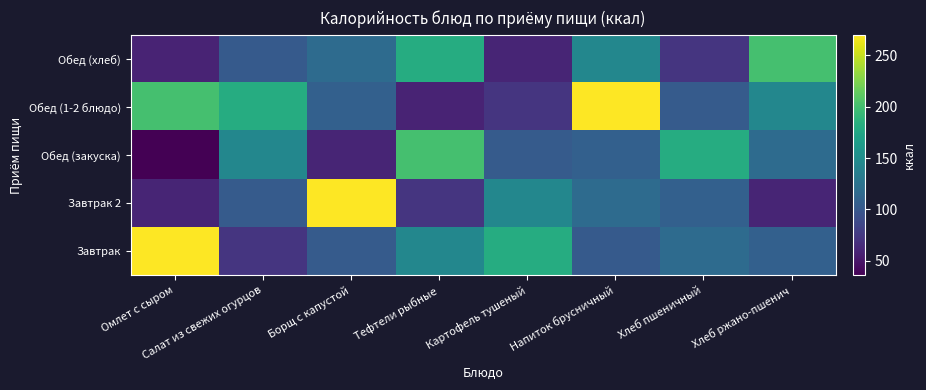

Reading left to right, transcribe all the data shown in this chart.

Завтрак: Омлет с сыром=270.1	Салат из свежих огурцов=71.9	Борщ с капустой=103.4	Тефтели рыбные=144.6	Картофель тушеный=180.6	Напиток брусничный=102.4	Хлеб пшеничный=117.2	Хлеб ржано-пшенич=107.6
Завтрак 2: Омлет с сыром=59.6	Салат из свежих огурцов=103.4	Борщ с капустой=270.1	Тефтели рыбные=71.9	Картофель тушеный=144.6	Напиток брусничный=117.2	Хлеб пшеничный=107.6	Хлеб ржано-пшенич=59.6
Обед (закуска): Омлет с сыром=35.7	Салат из свежих огурцов=144.6	Борщ с капустой=59.6	Тефтели рыбные=200.6	Картофель тушеный=103.4	Напиток брусничный=107.6	Хлеб пшеничный=180.6	Хлеб ржано-пшенич=117.2
Обед (1-2 блюдо): Омлет с сыром=200.6	Салат из свежих огурцов=180.6	Борщ с капустой=107.6	Тефтели рыбные=59.4	Картофель тушеный=71.9	Напиток брусничный=270.1	Хлеб пшеничный=103.4	Хлеб ржано-пшенич=144.6
Обед (хлеб): Омлет с сыром=59.4	Салат из свежих огурцов=102.4	Борщ с капустой=117.2	Тефтели рыбные=180.6	Картофель тушеный=59.6	Напиток брусничный=144.6	Хлеб пшеничный=71.9	Хлеб ржано-пшенич=200.6